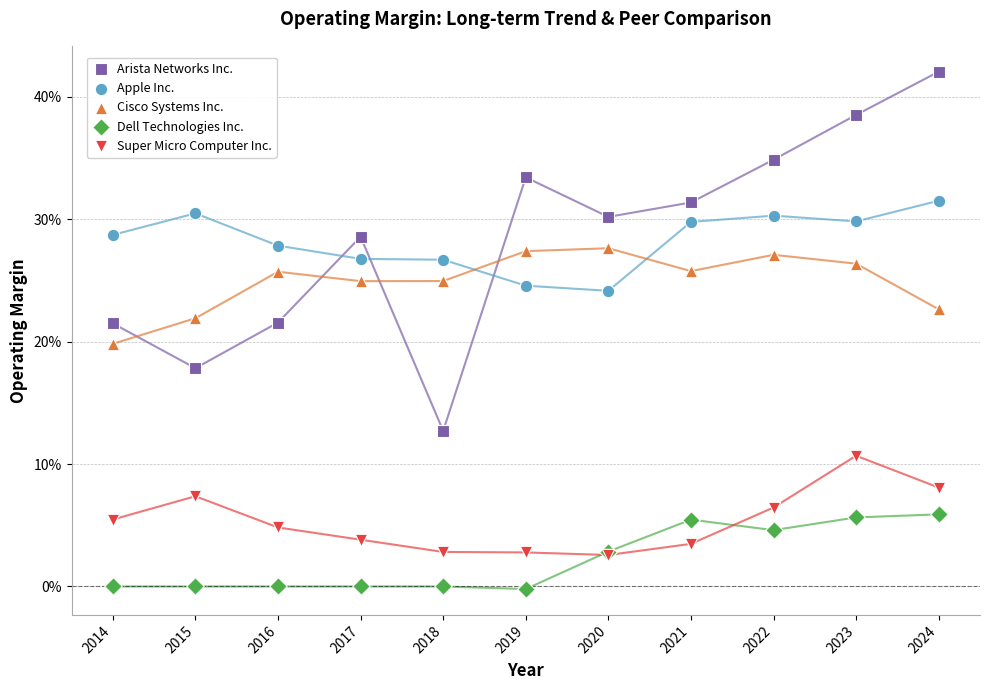

Which series contains the lowest Y value?

Dell Technologies Inc.